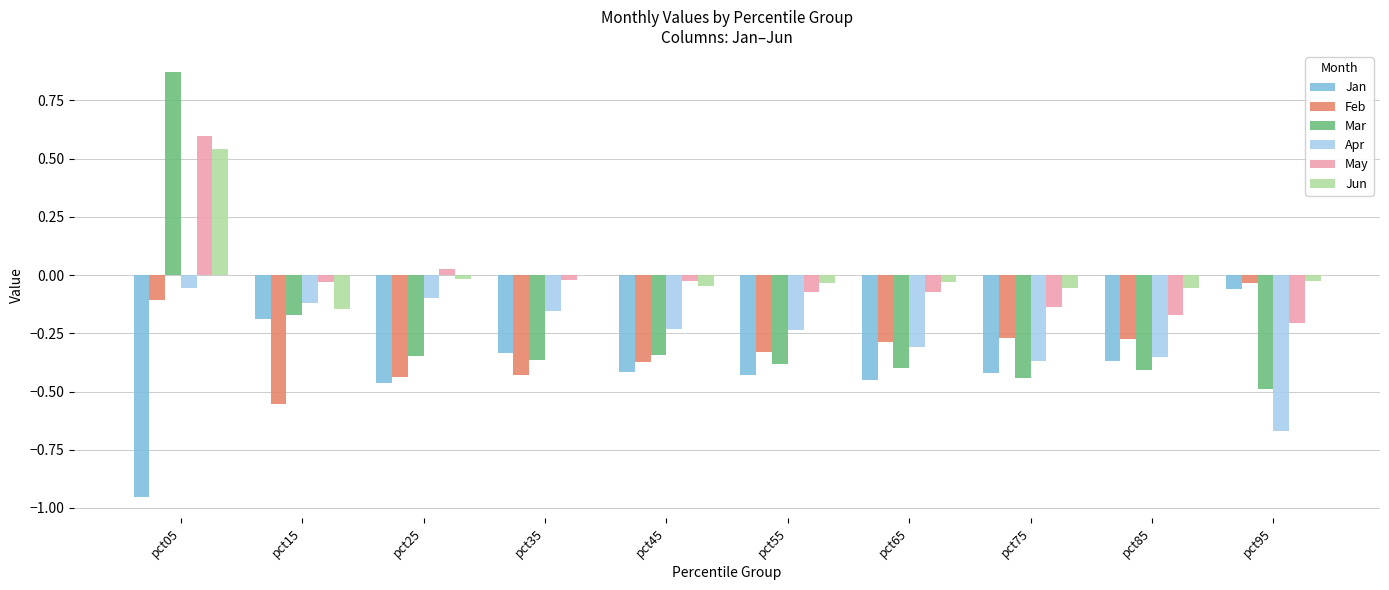

The value of Jan at pct35 is -0.1. True or false?

False